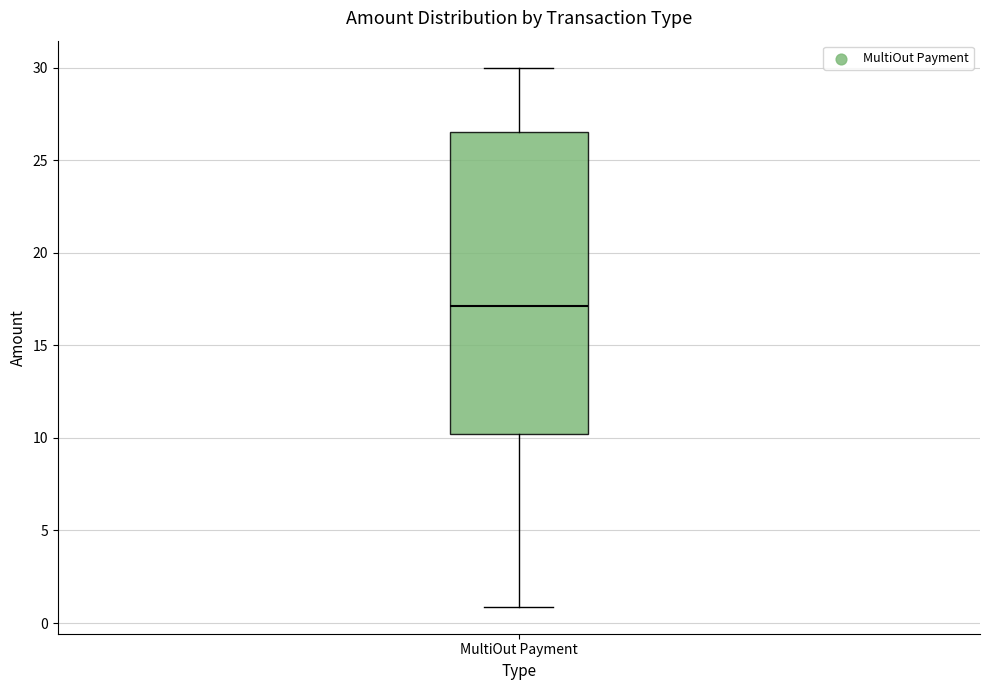

Where is the upper edge of the box for MultiOut Payment on the y-axis? The values are not printed on the chart, so give them approximately, as read against the axis.

26.5